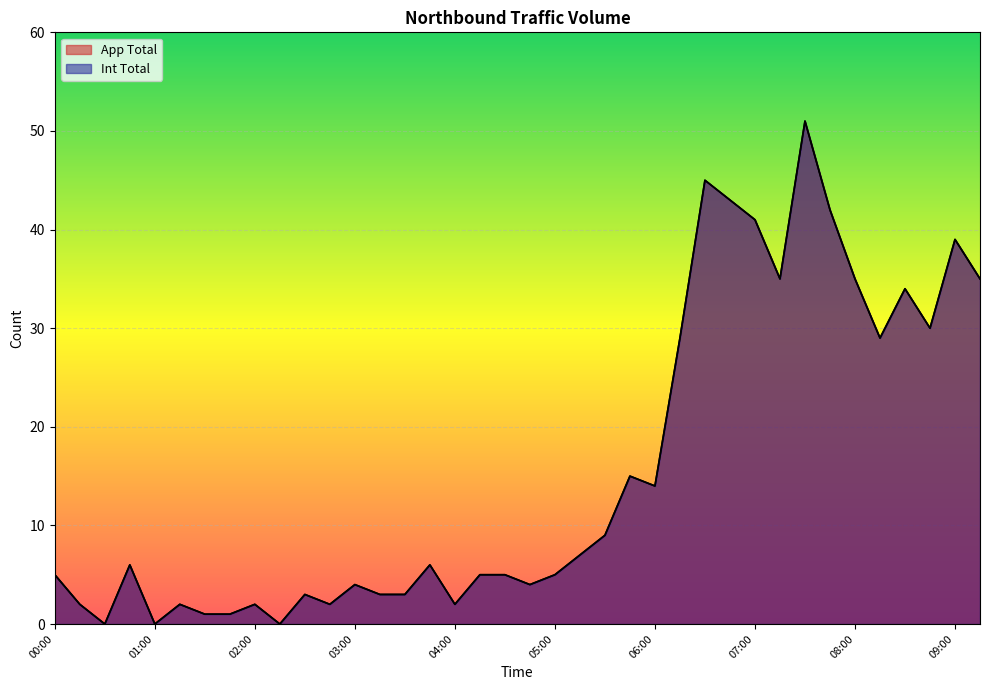

Read the App Total value at 06:15, to the nearest 10.

30